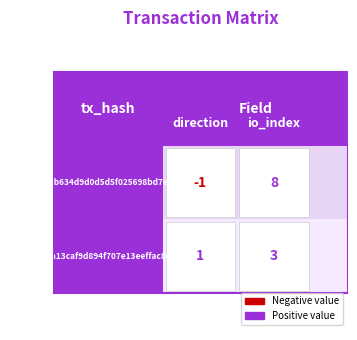

True or false: 76604849a13caf9d894f707e13eeffac8e060e7 has a value of 2 at 0.

False